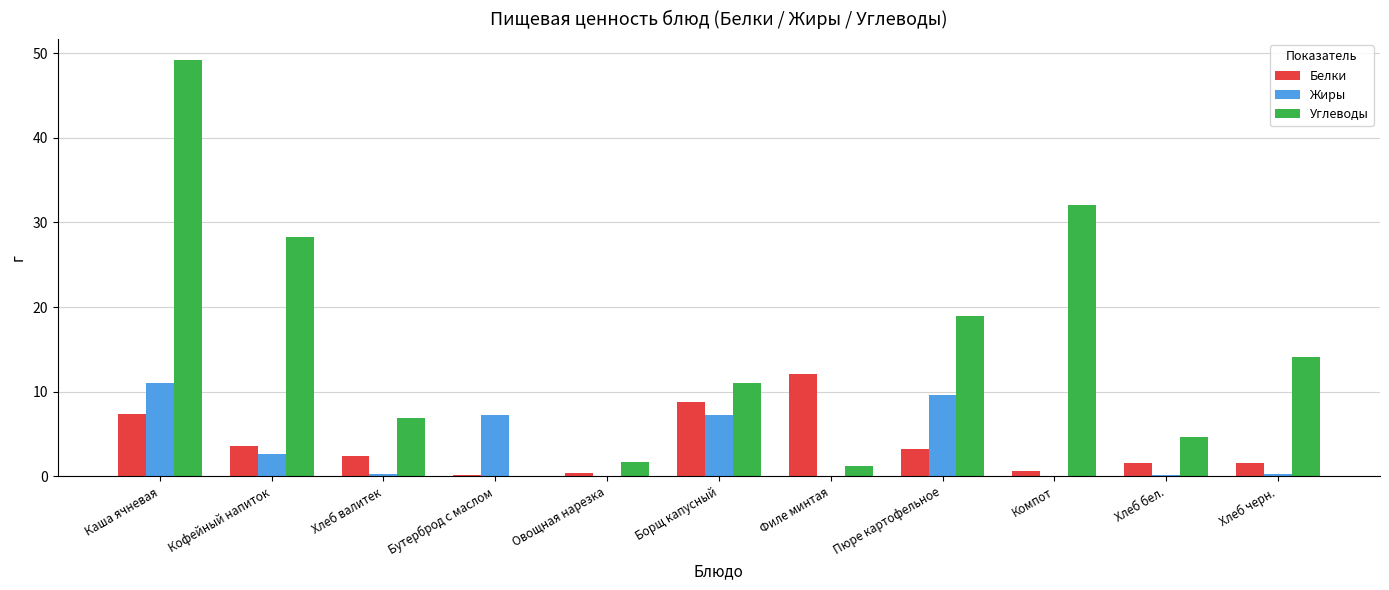

Between Каша ячневая and Пюре картофельное, which series saw the biggest shift?

Углеводы